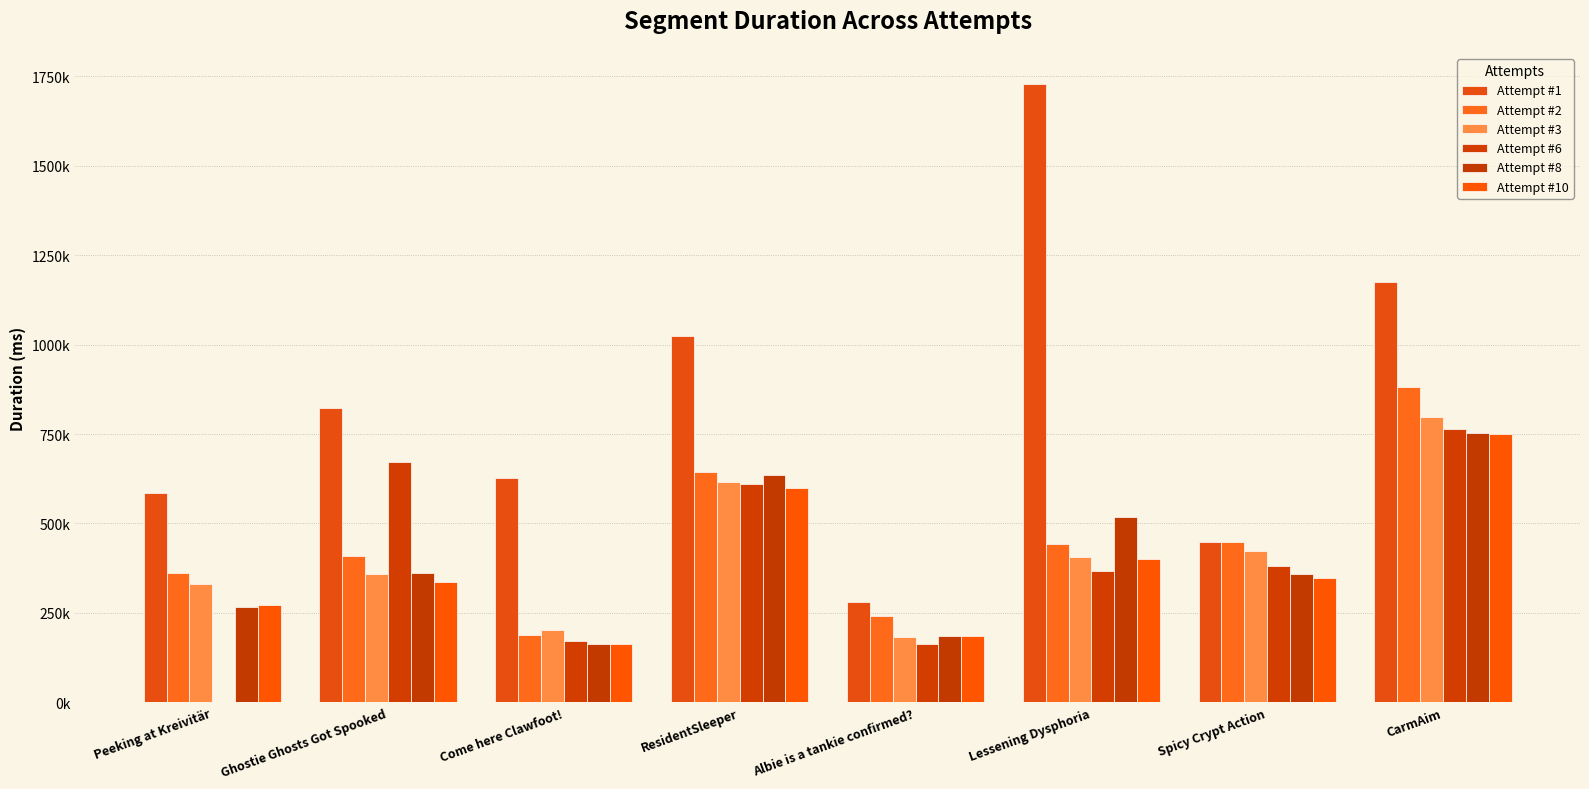

Reading left to right, list all the values displayed in this chart.

Attempt #1: 585284	823965	627380	1022858	279901	1729007	448245	1174837
Attempt #2: 360269	409903	187556	643280	241569	442641	447953	881788
Attempt #3: 330377	357266	200691	616407	183450	406396	422131	796465
Attempt #6: 0	670880	171105	610042	162975	367329	382061	763880
Attempt #8: 266137	360257	163767	636633	185923	518197	359459	752061
Attempt #10: 271191	337133	163410	597860	184687	401292	347906	750901